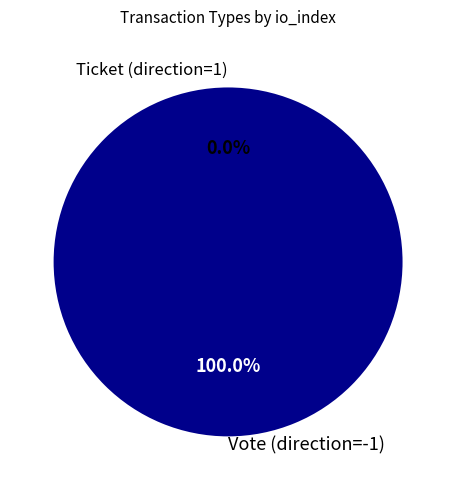

What is the change in value from Vote (direction=-1) to Ticket (direction=1)?

-1